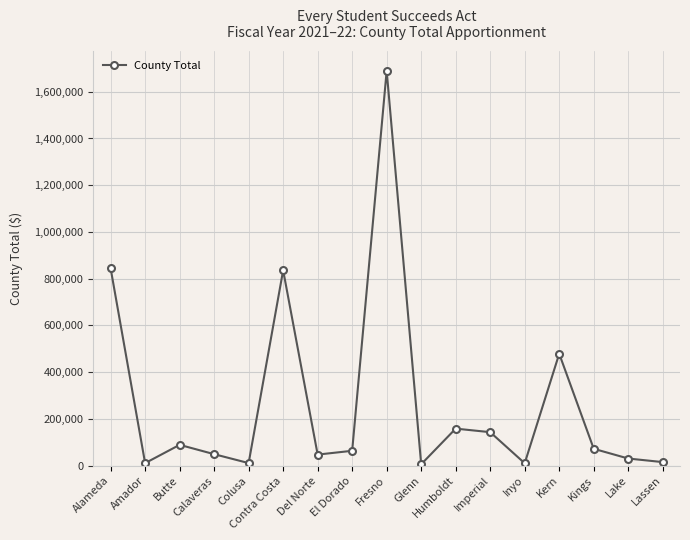

What is the maximum value shown in the chart?

1689820